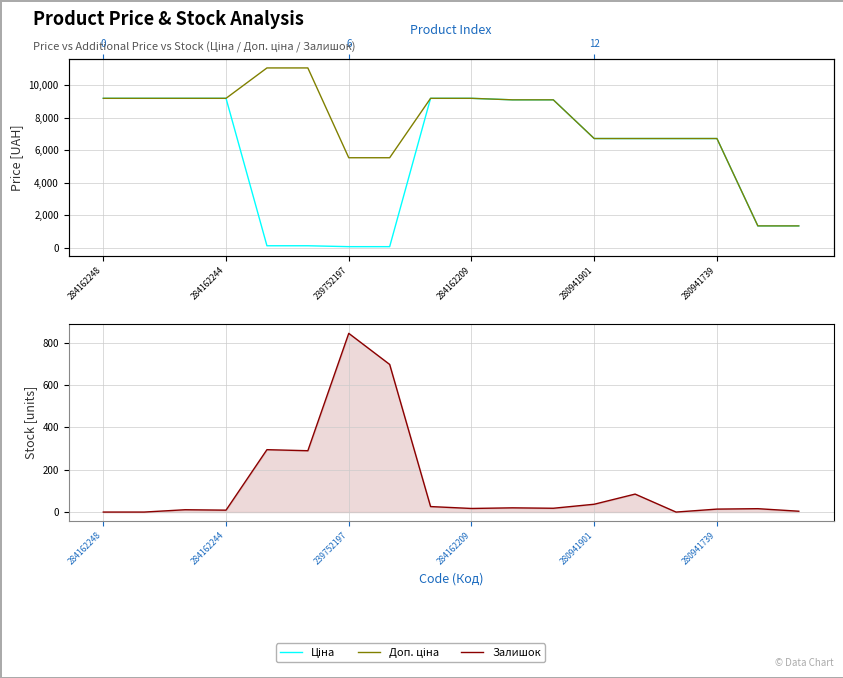

Which series has the largest total across all categories?

Доп. ціна